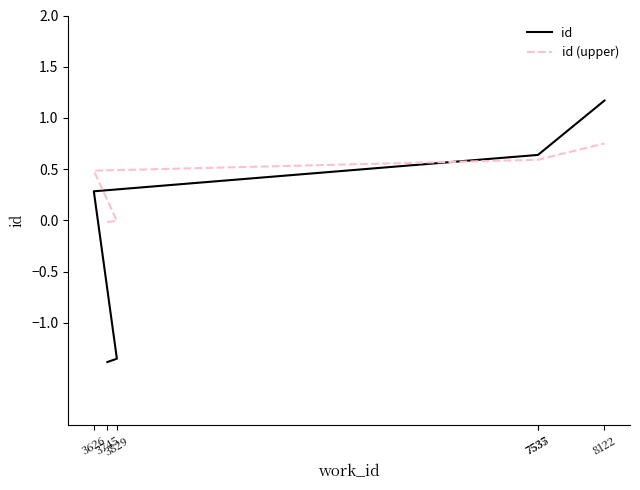

What is the difference between the maximum and minimum values in the id (upper) series?

0.8